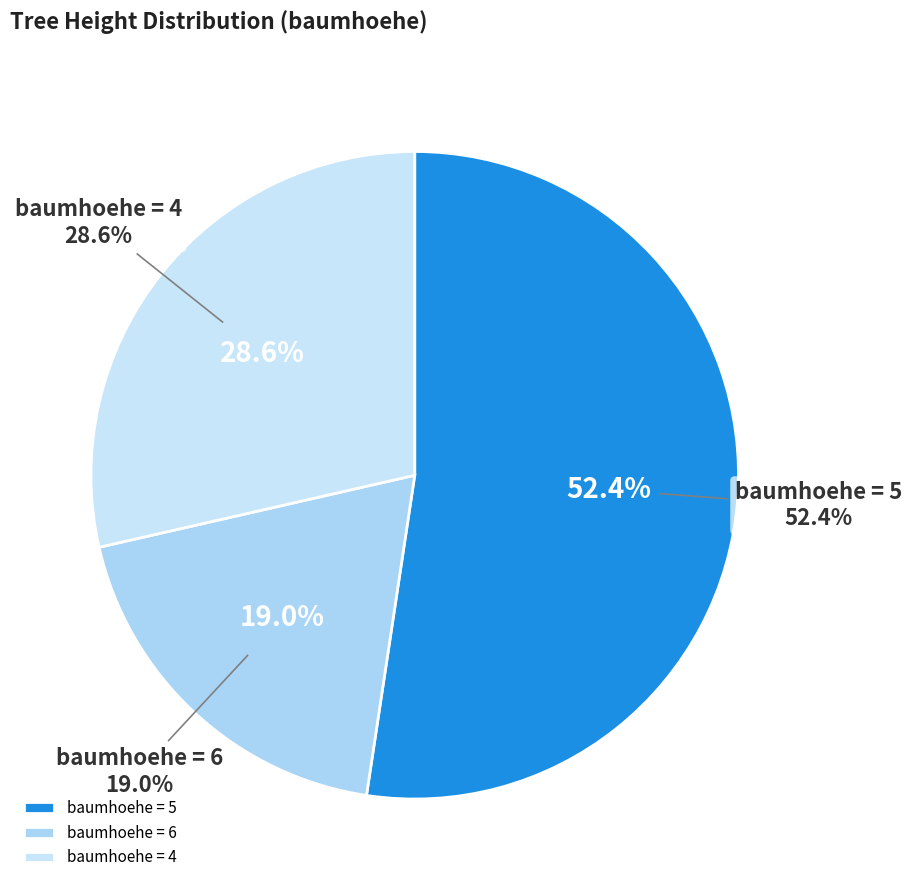

The baumhoehe=4 slice represents 19% of the pie. True or false?

False